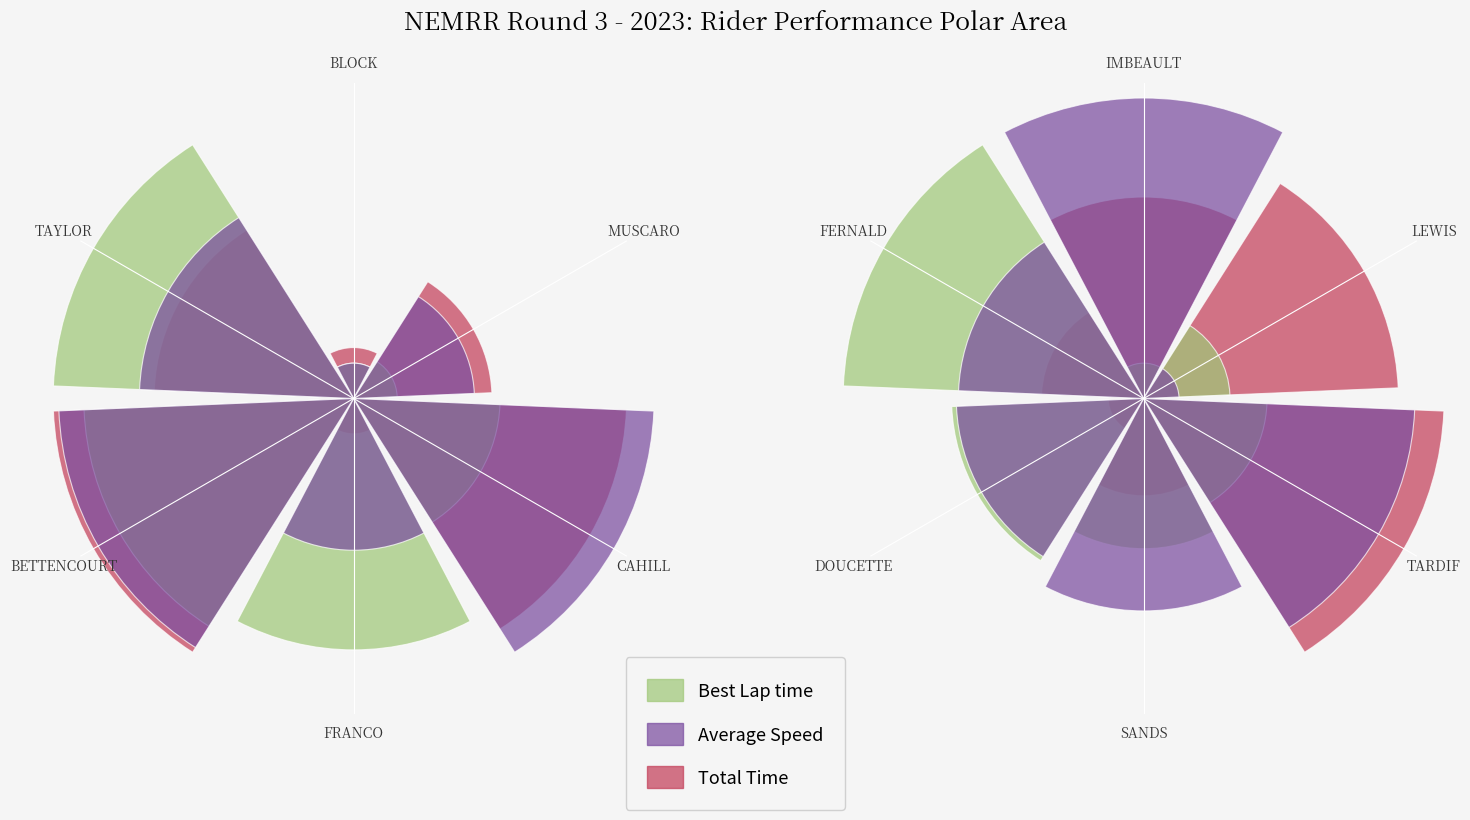

What is the difference between the highest and lowest values at FERNALD?

0.6